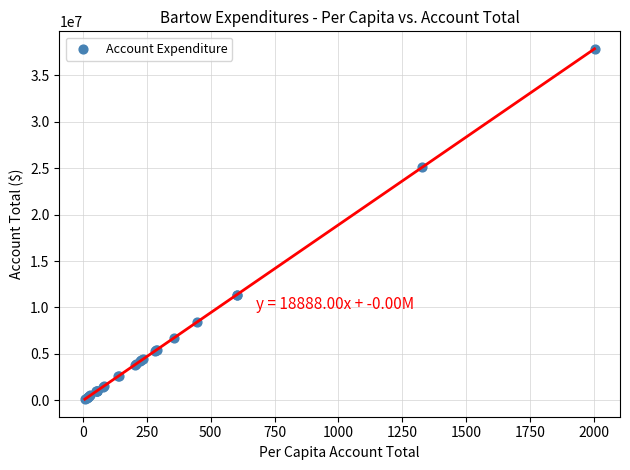

What Y value in the scatter plot is closest to 18982093?

25107206